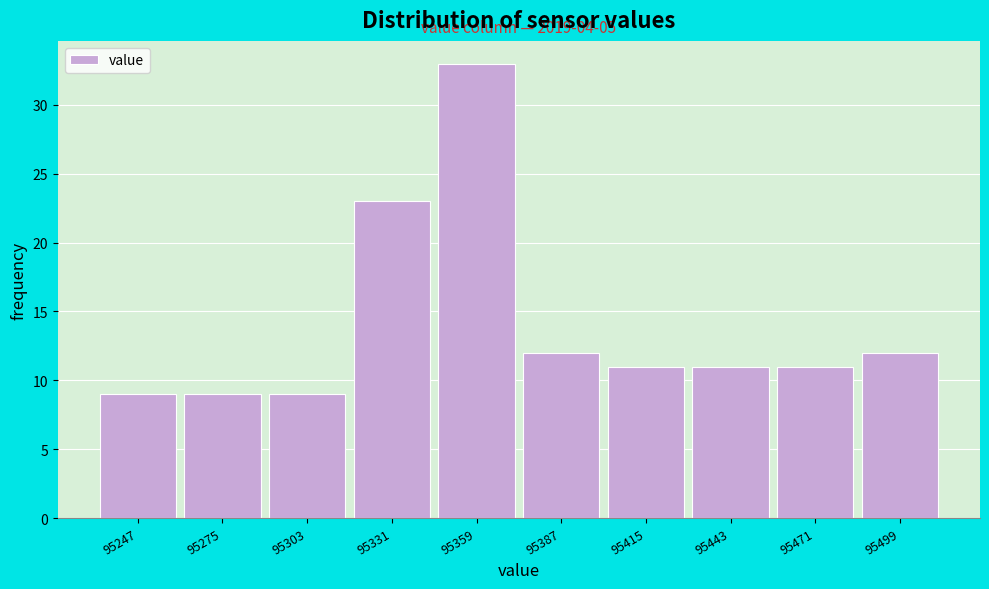

Reading left to right, what are all the values shown in this chart?

95247=9	95275=9	95303=9	95331=23	95359=33	95387=12	95415=11	95443=11	95471=11	95499=12